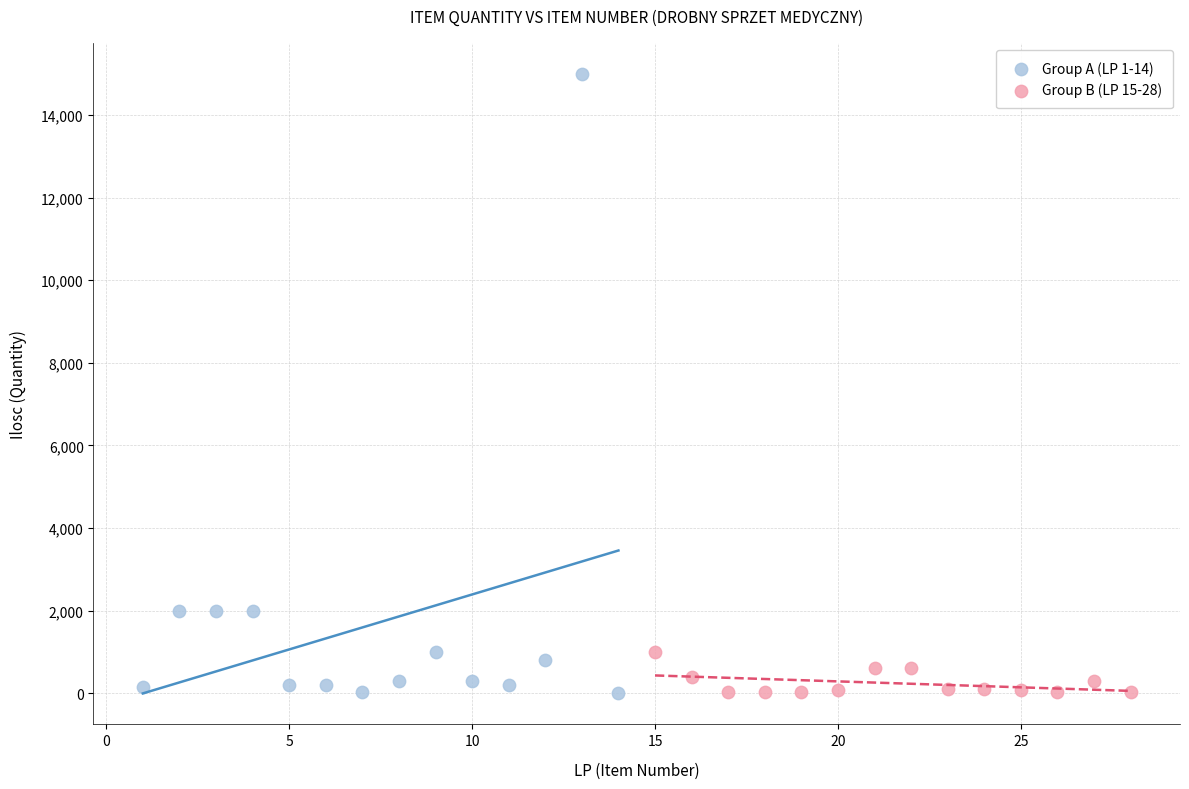

Which series contains the highest Y value?

Group A (LP 1-14)